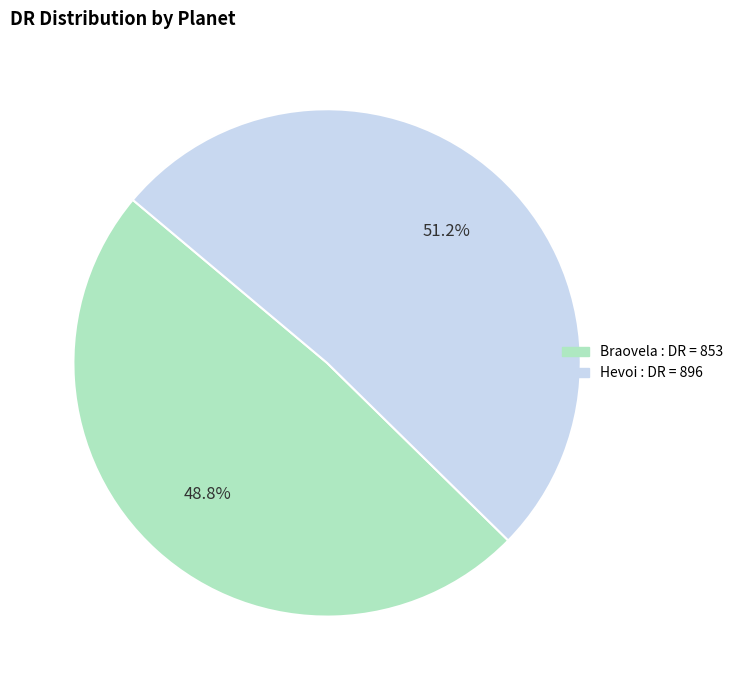

Count the number of slices in the pie.

2